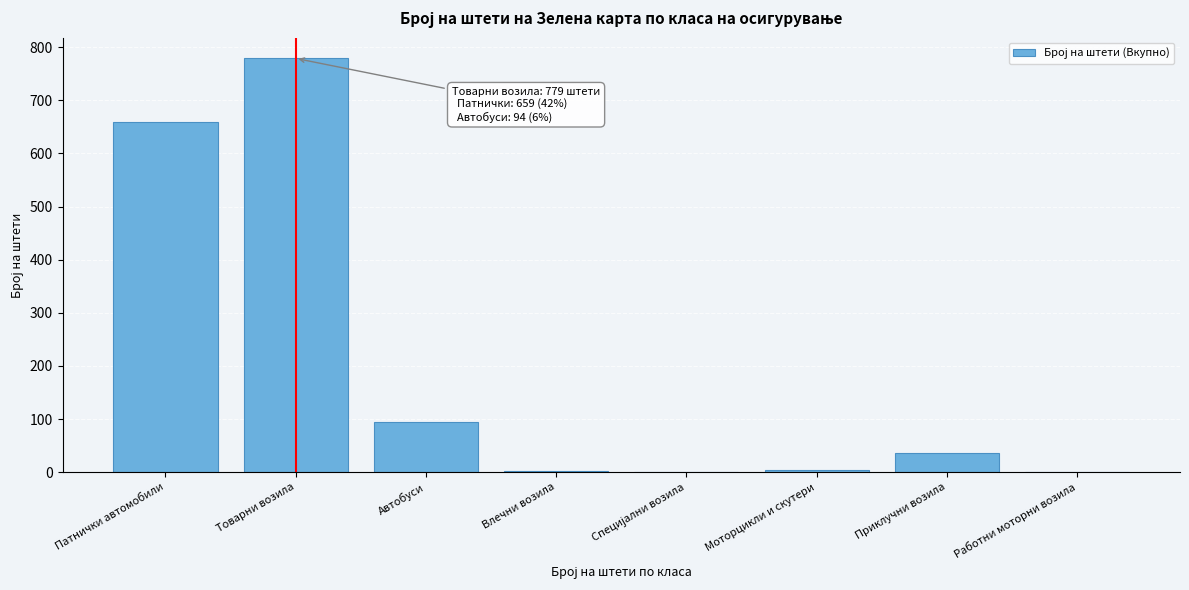

At which label is the value closest to 389?

Патнички автомобили